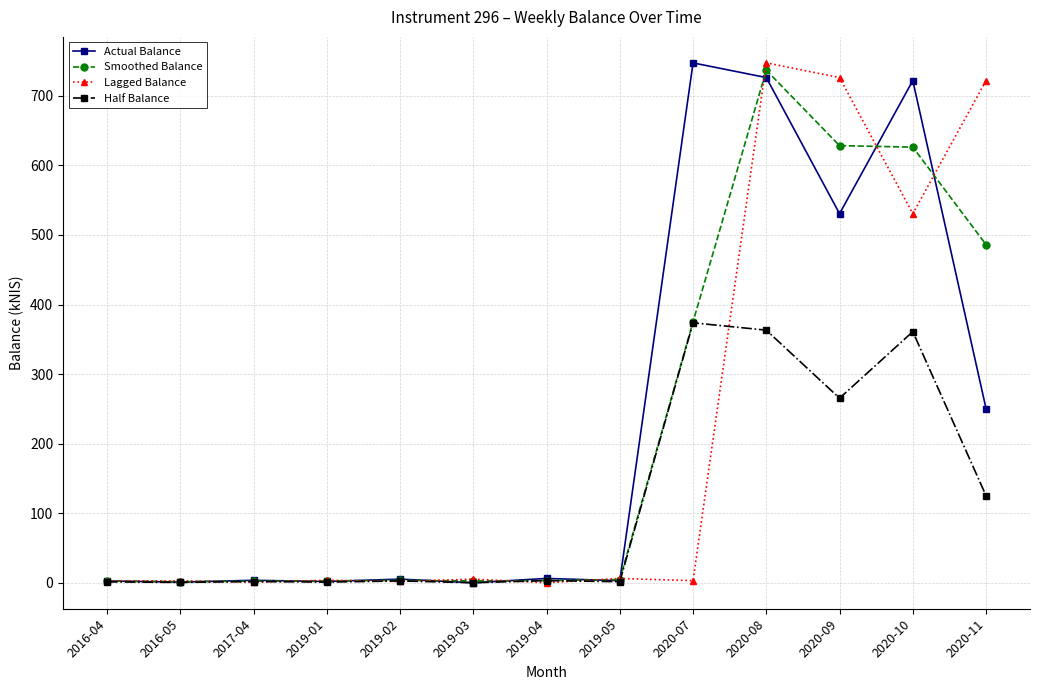

At which category is the sum across all series the highest?

2020-08